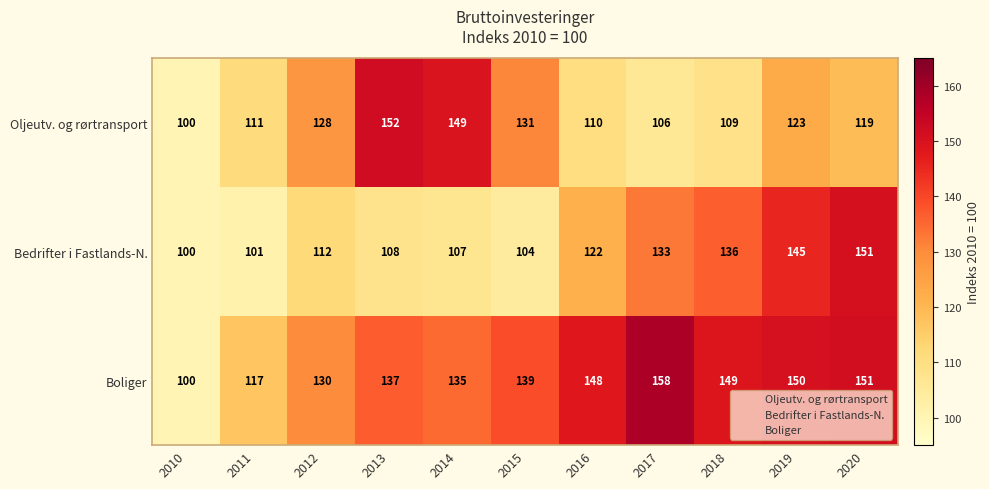

Where is Oljeutv. og rørtransport nearest to the value 126?

2012